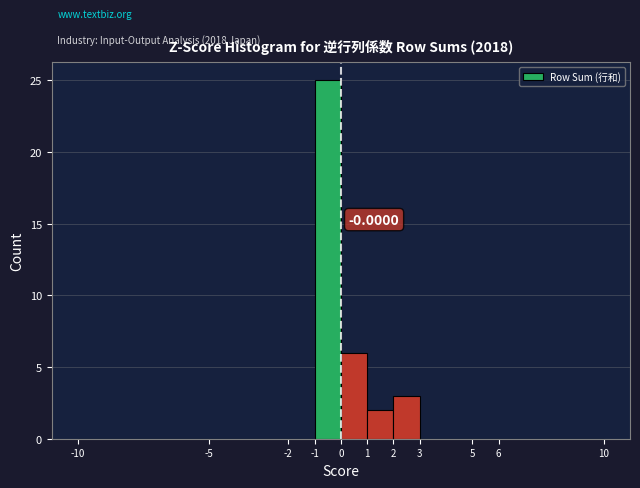

Which range on the x-axis has the tallest bar?

-1 to 0